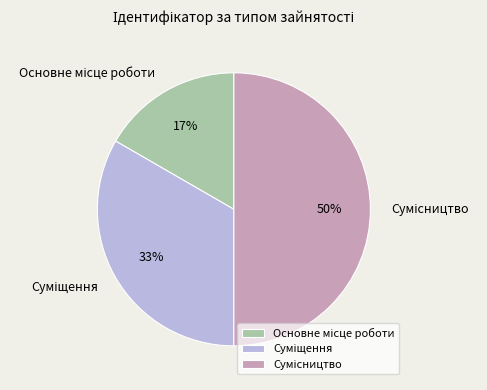

To the nearest percent, what is the average slice percentage?

33%